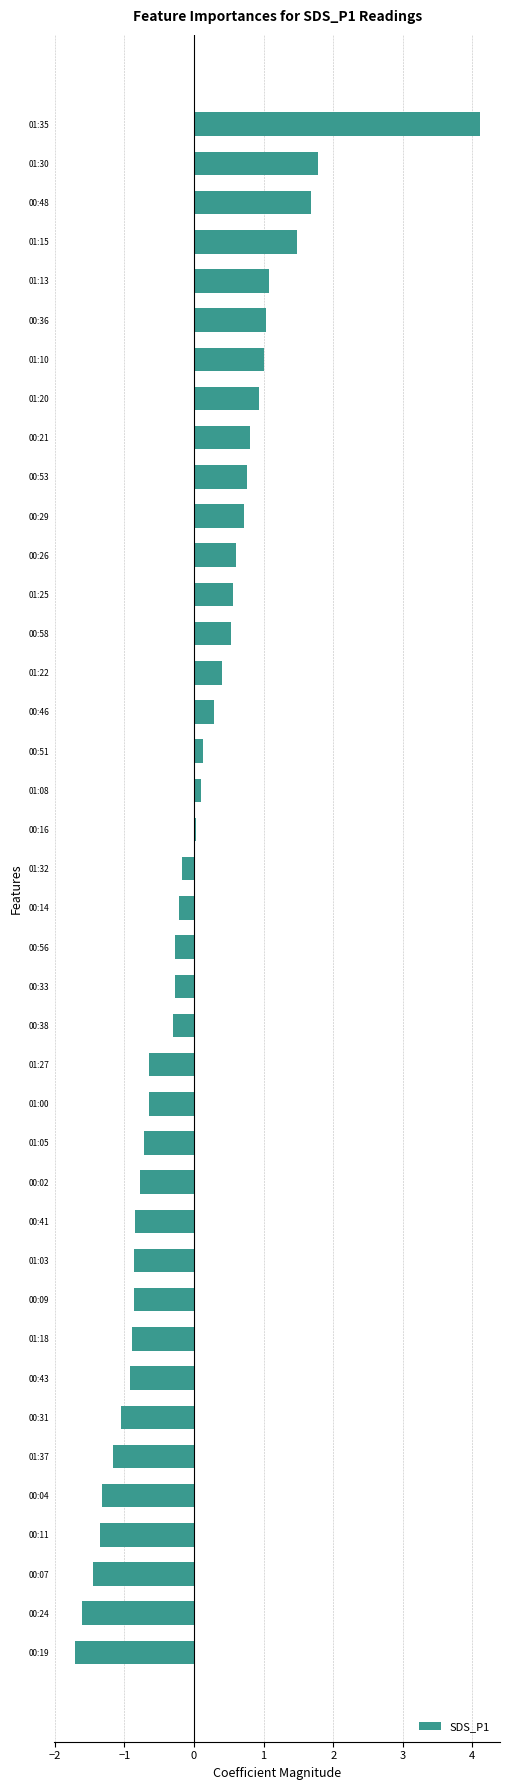

What is the difference between the second highest and minimum values?

3.5